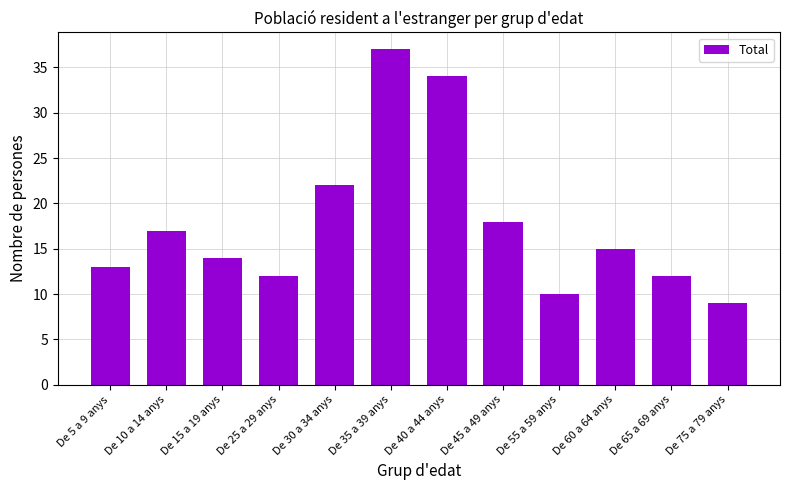

Where is the data nearest to the value 23?

De 30 a 34 anys